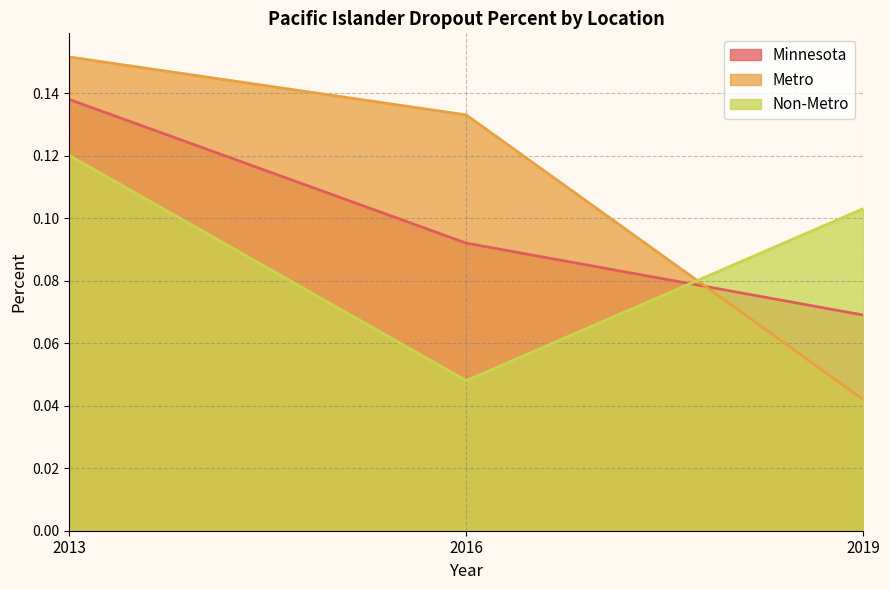

What is the sum of the Non-Metro values at 2016 and 2019?

0.2